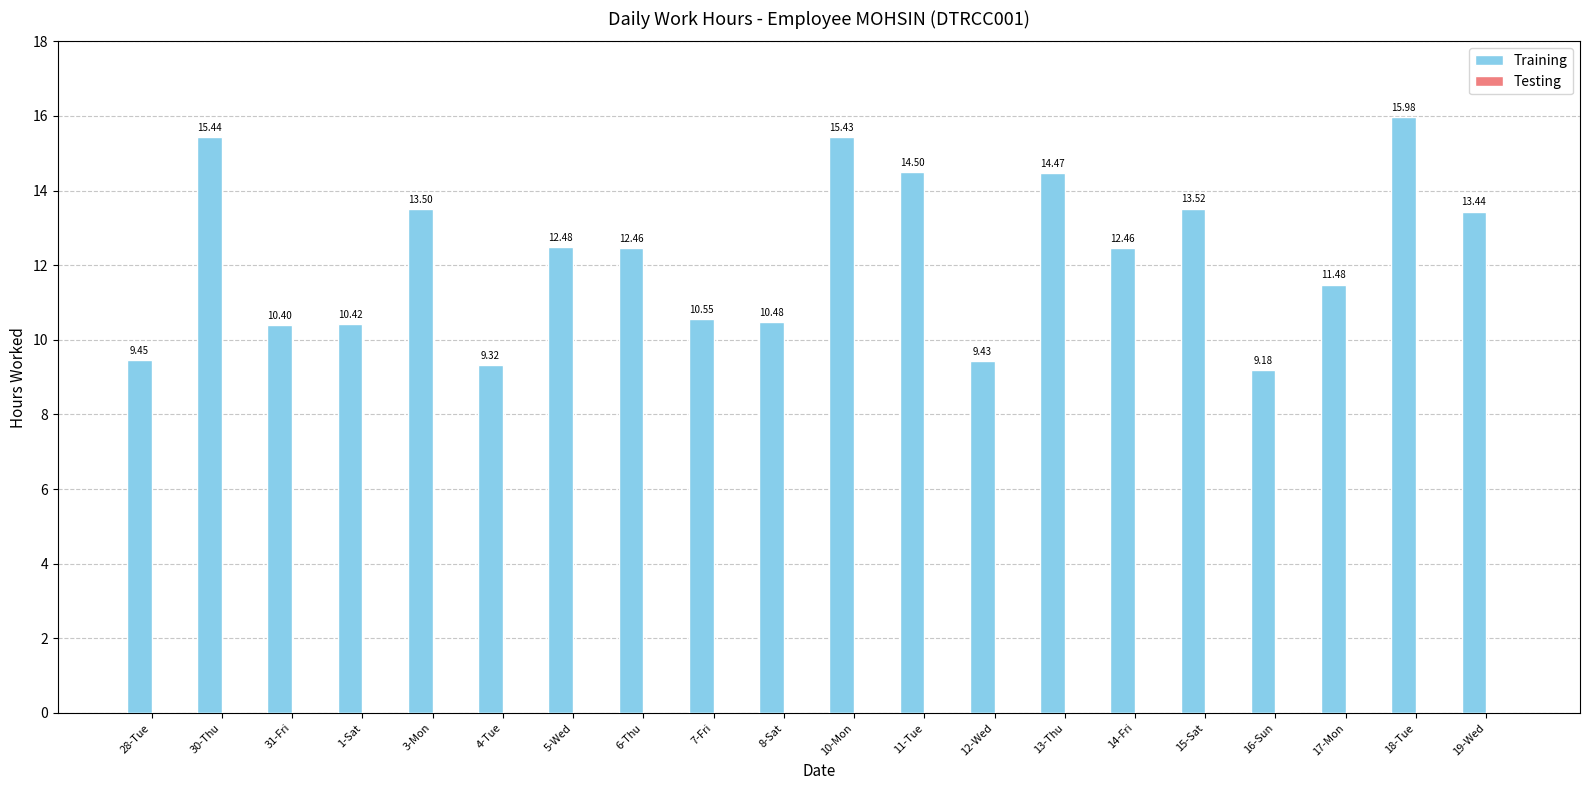

What is the change in value from 11-Tue to 16-Sun?

-5.3